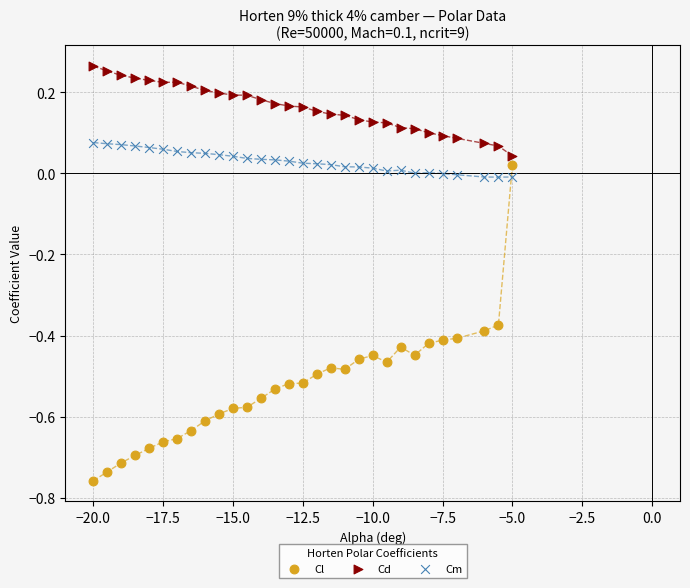

Which series contains the highest Y value?

Cd